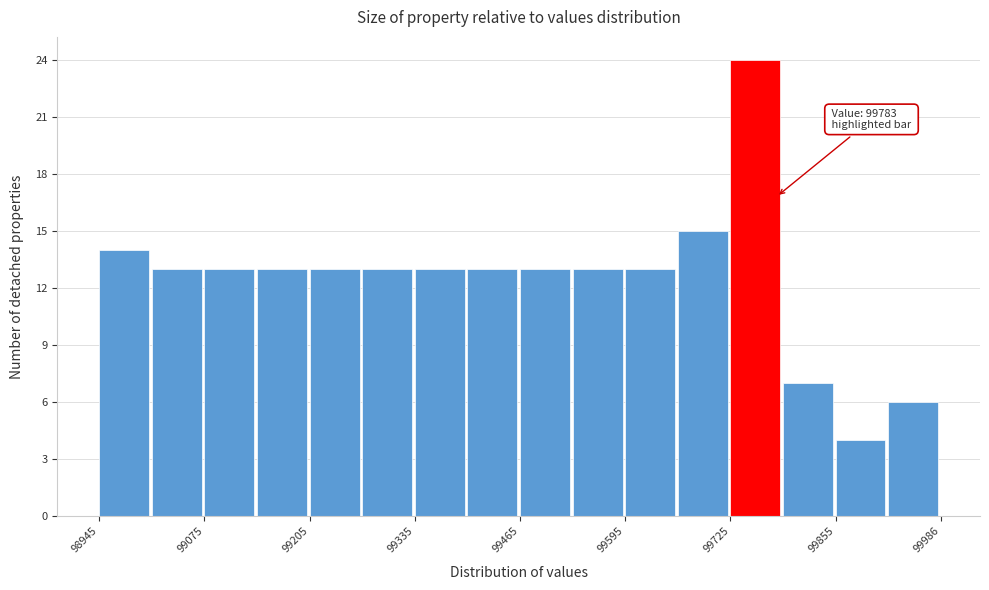

Read against the x-axis, roughly where is the centre of the tallest bar?

99760